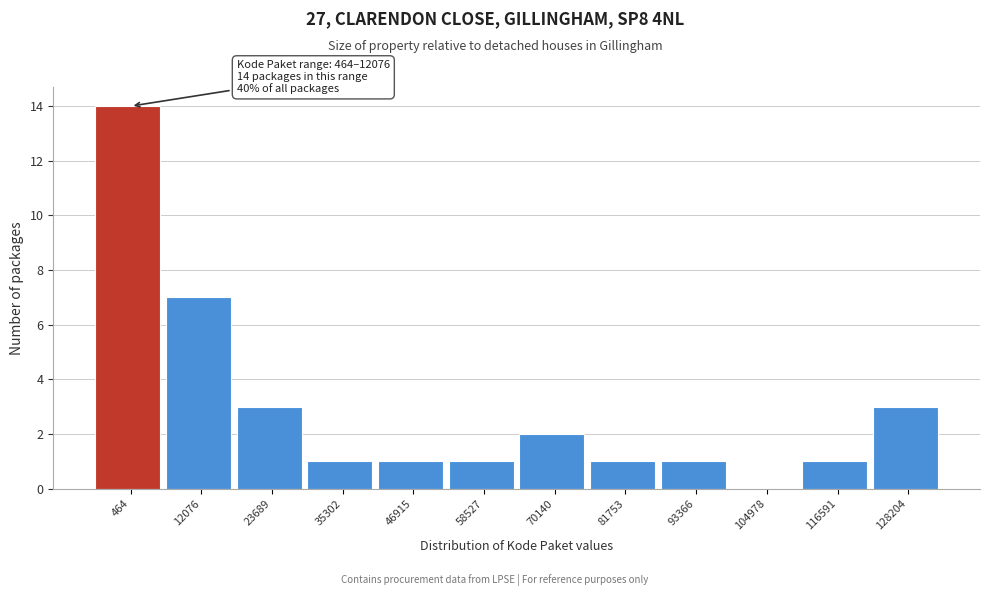

Reading left to right, transcribe all the data shown in this chart.

464=14	12076=7	23689=3	35302=1	46915=1	58527=1	70140=2	81753=1	93366=1	104978=0	116591=1	128204=3